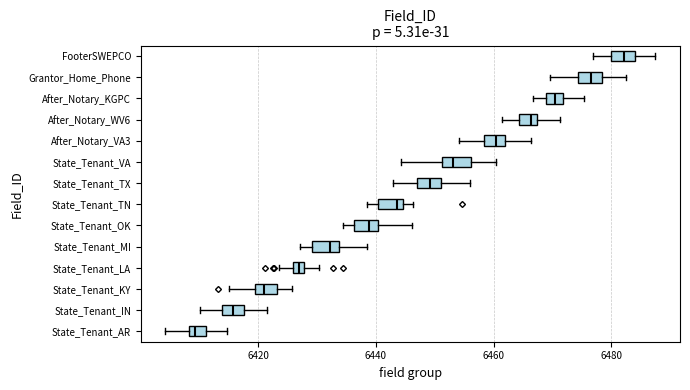

Which box has the furthest to the left median line?

State_Tenant_AR